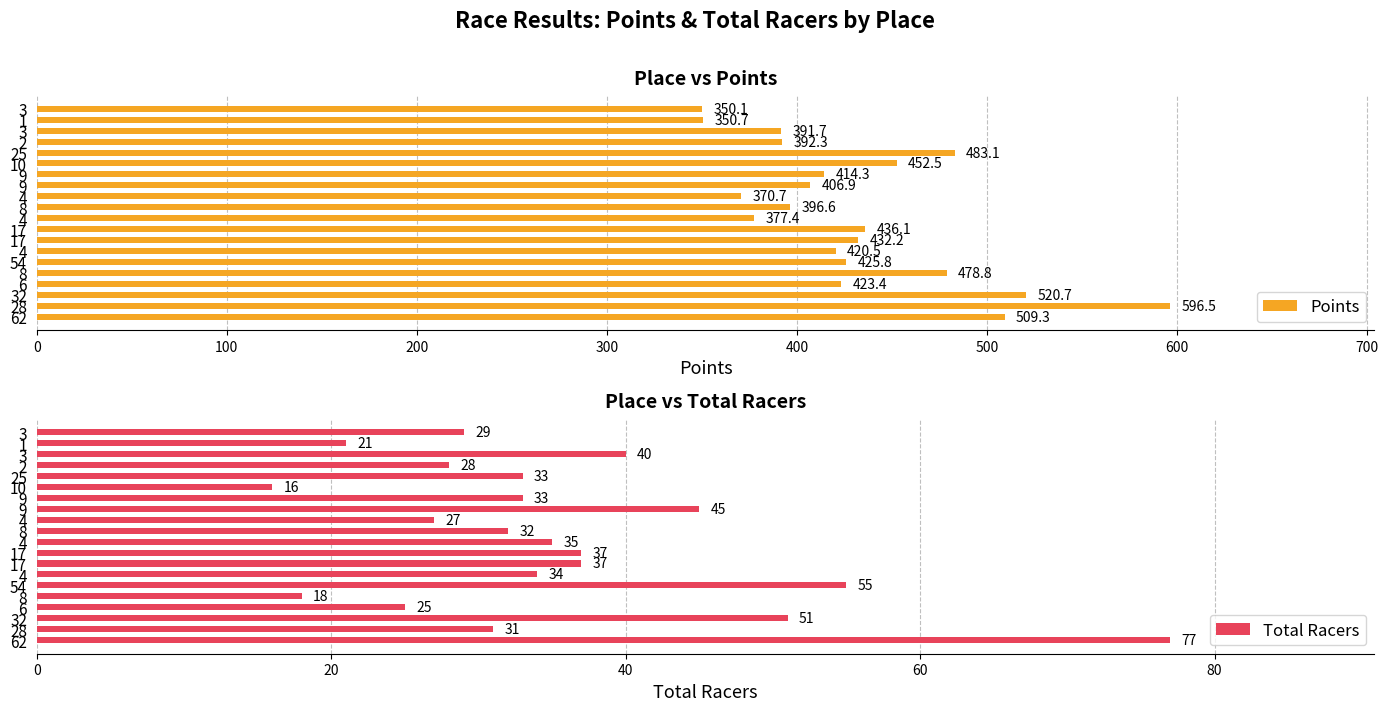

How many bars are there in each group?

2